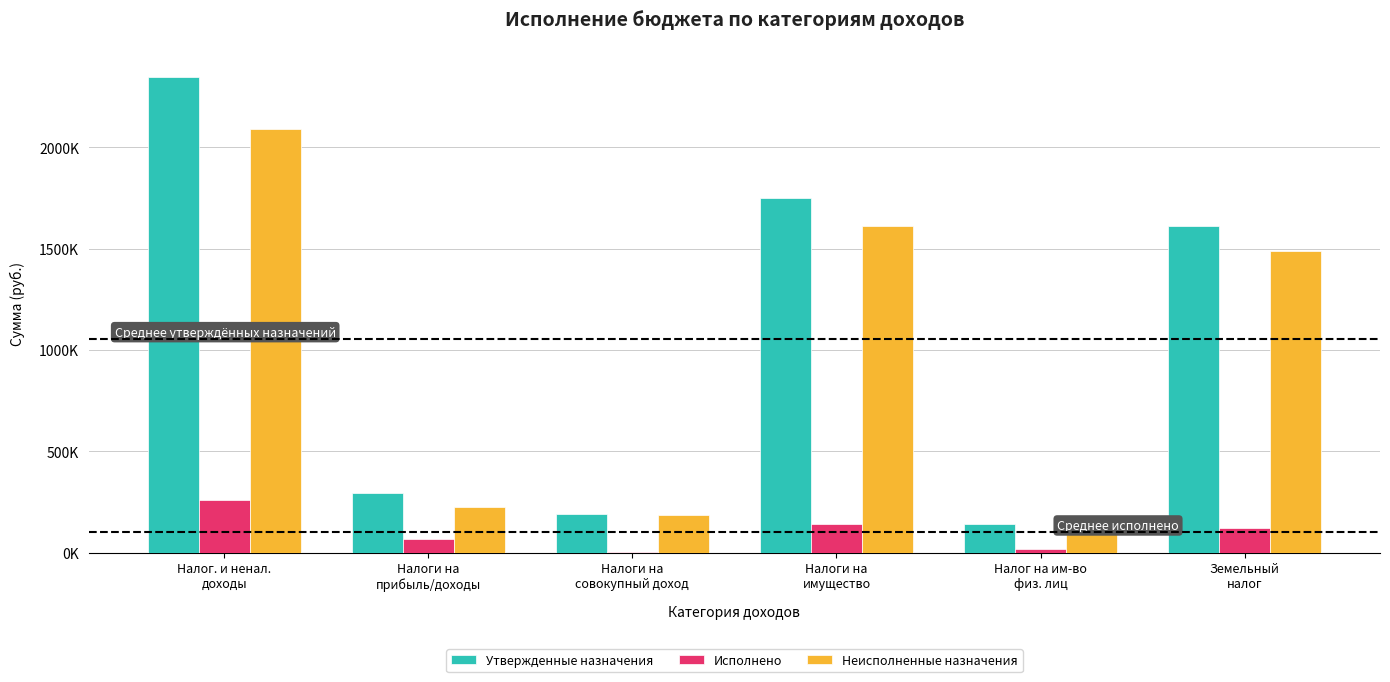

Read the Неисполненные назначения value at Налоги на
имущество.

1610308.2